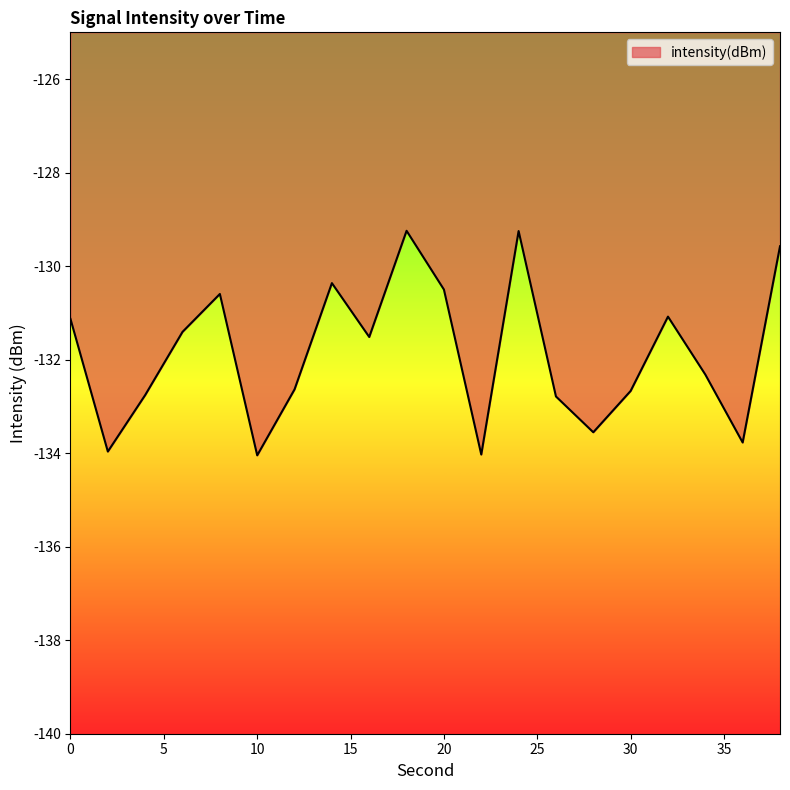

How many lines are shown in the chart?

1